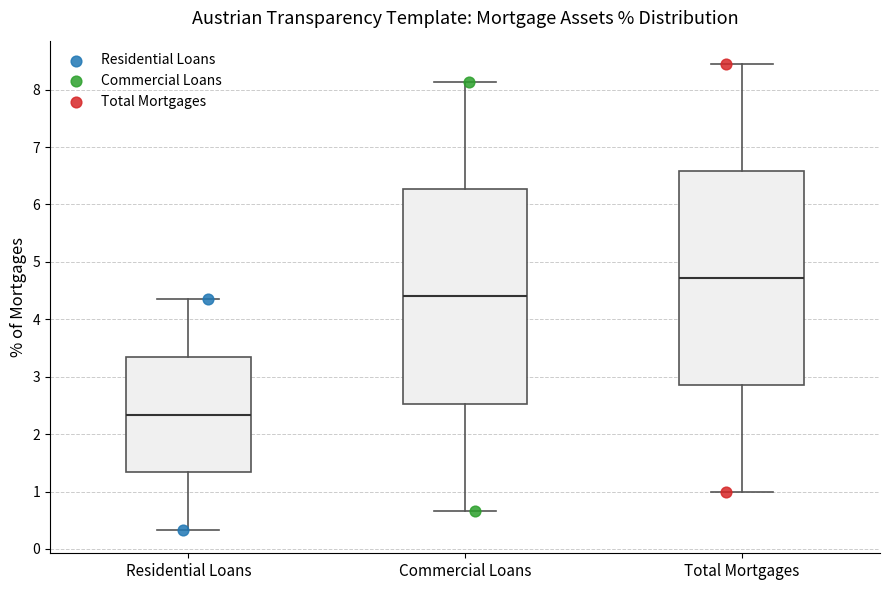

Reading left to right, read every box against the y-axis: the position of its median line, the range the box covers, and the ends of its whiskers. The values are not printed on the chart, so give them approximately, as read against the axis.

Residential Loans: median 2.3, box 1.3 to 3.3, whiskers 0.3 to 4.4
Commercial Loans: median 4.4, box 2.5 to 6.3, whiskers 0.7 to 8.1
Total Mortgages: median 4.7, box 2.9 to 6.6, whiskers 1.0 to 8.4